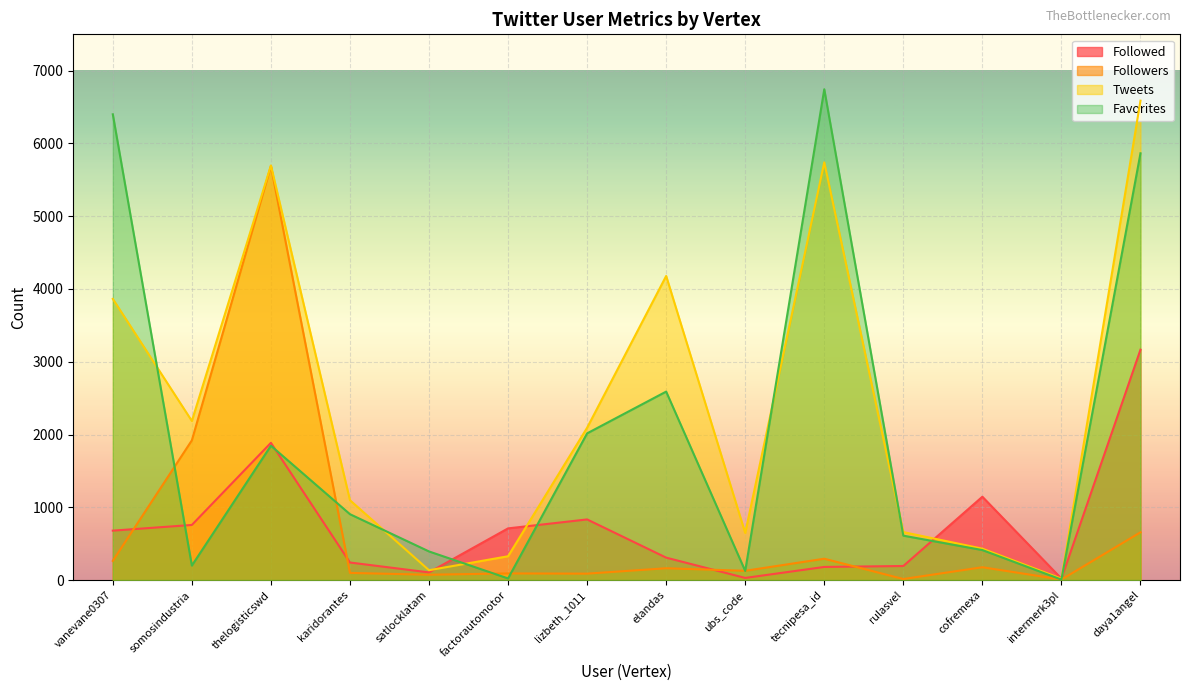

How many lines are shown in the chart?

4